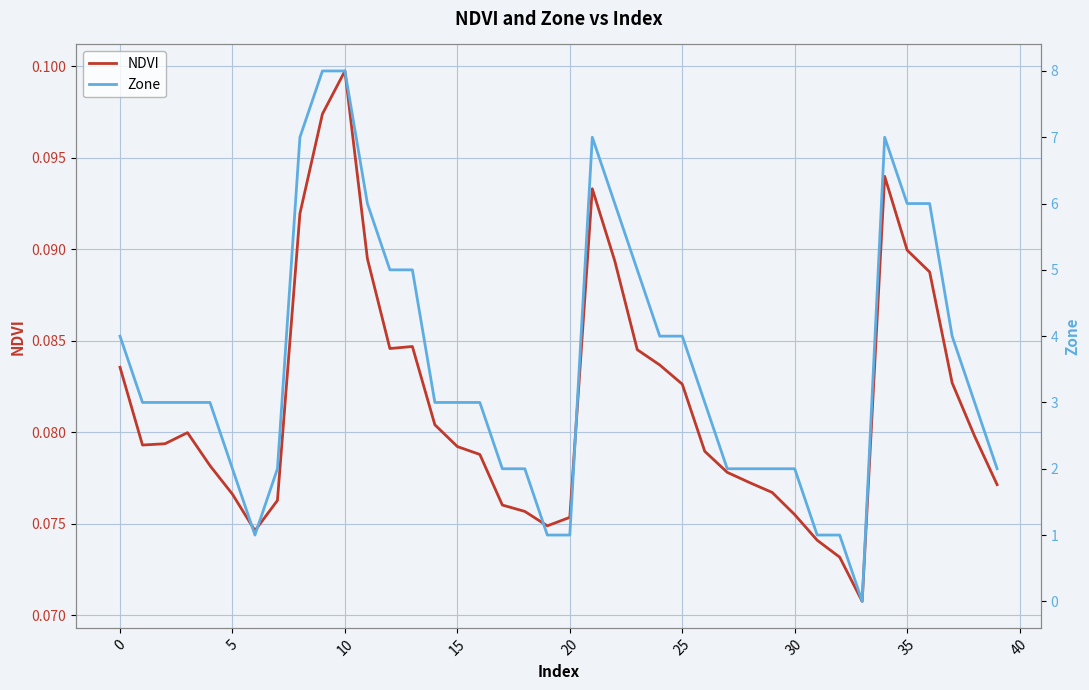

What is the difference between the maximum and minimum values in the Zone series?

8.0